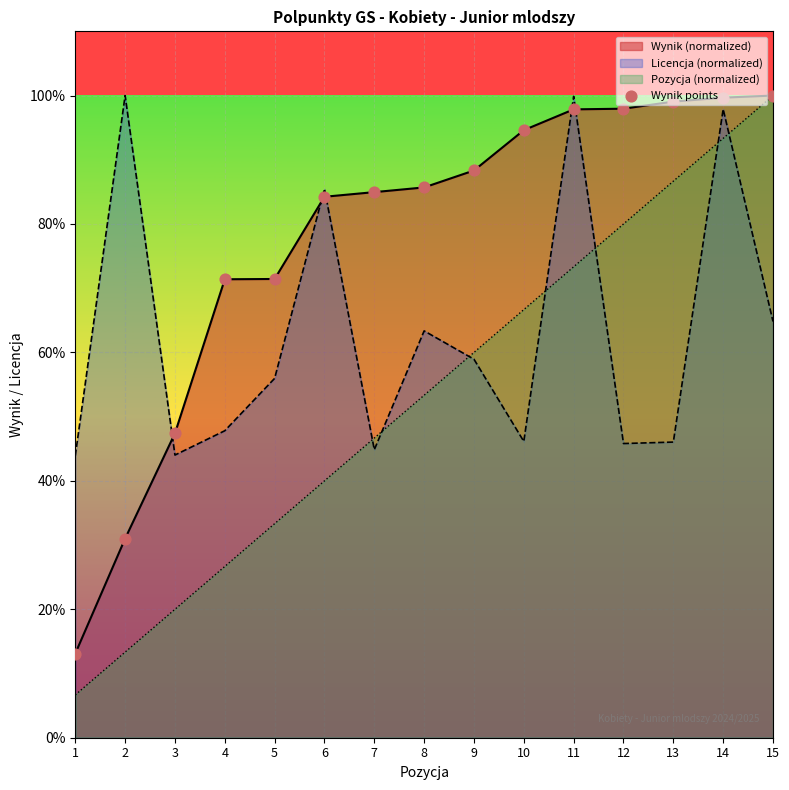

What is the change in value from 3 to 13?

+51.7